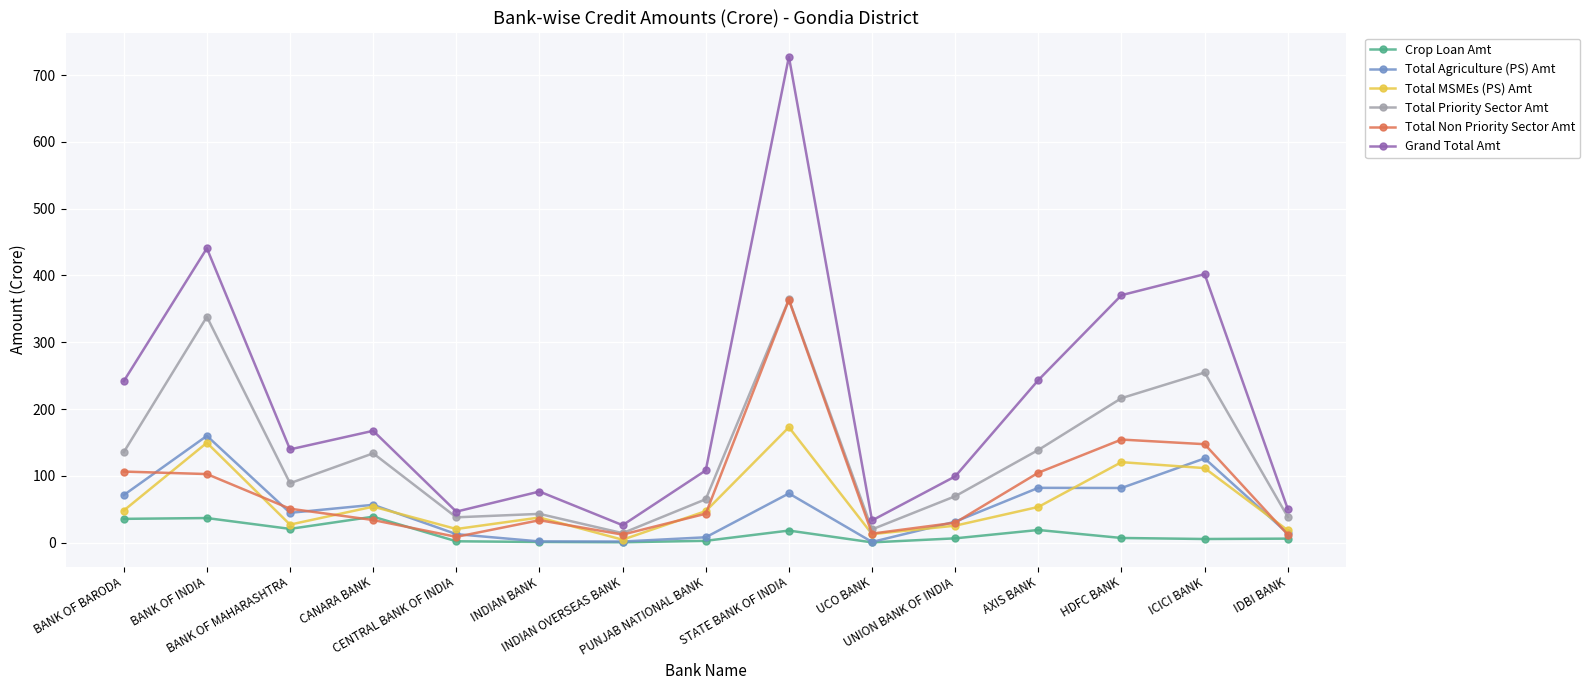

True or false: Grand Total Amt has more than 1 interior local peaks.

True